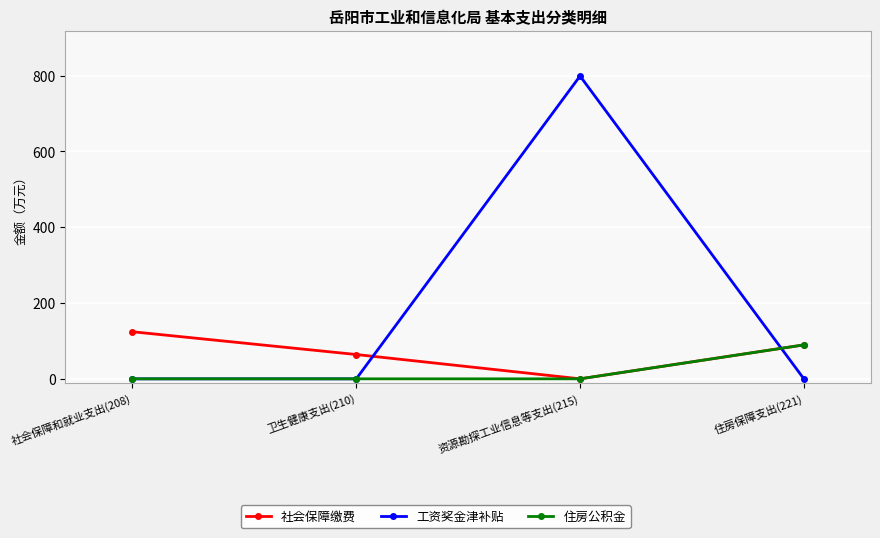

What is the maximum value for 工资奖金津补贴?

799.1